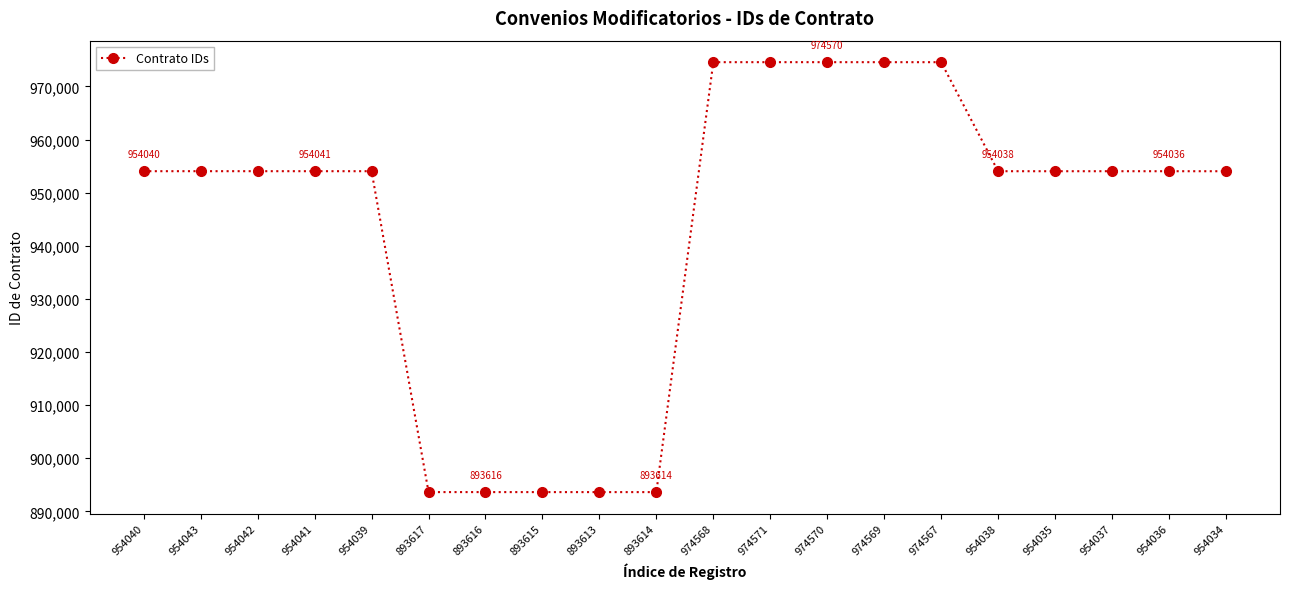

How many values are below 954039?

10